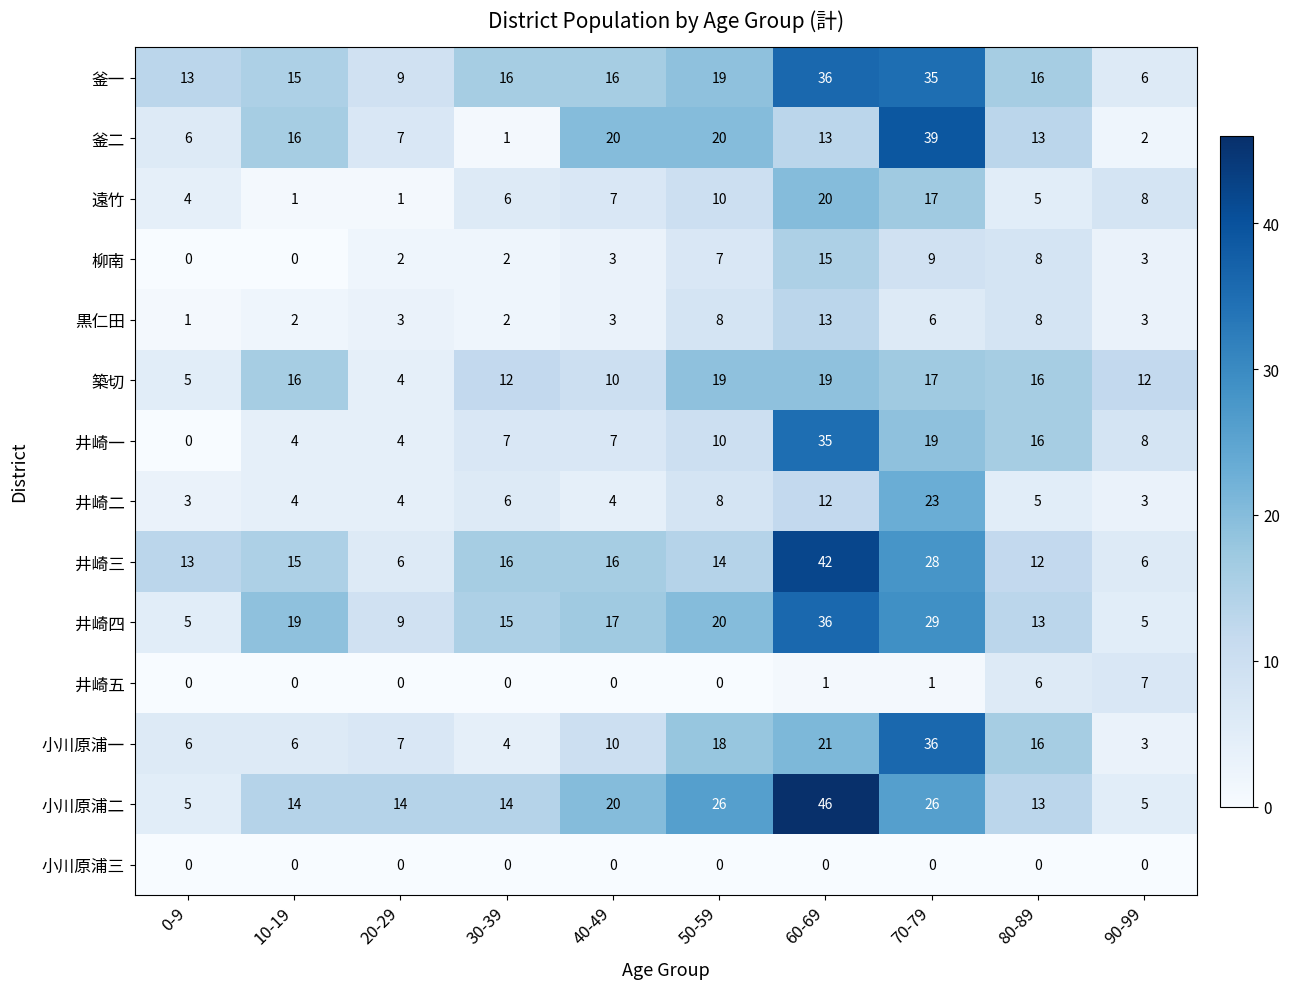

Which series has the widest spread of values?

小川原浦二